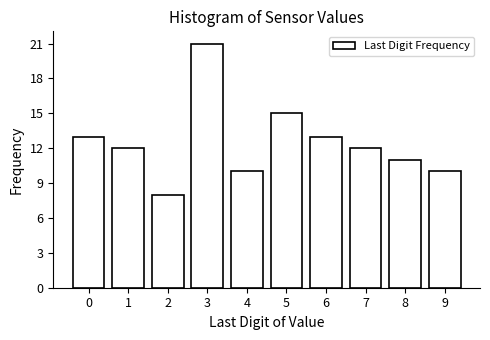

Reading left to right, extract all data points from this chart.

13	12	8	21	10	15	13	12	11	10